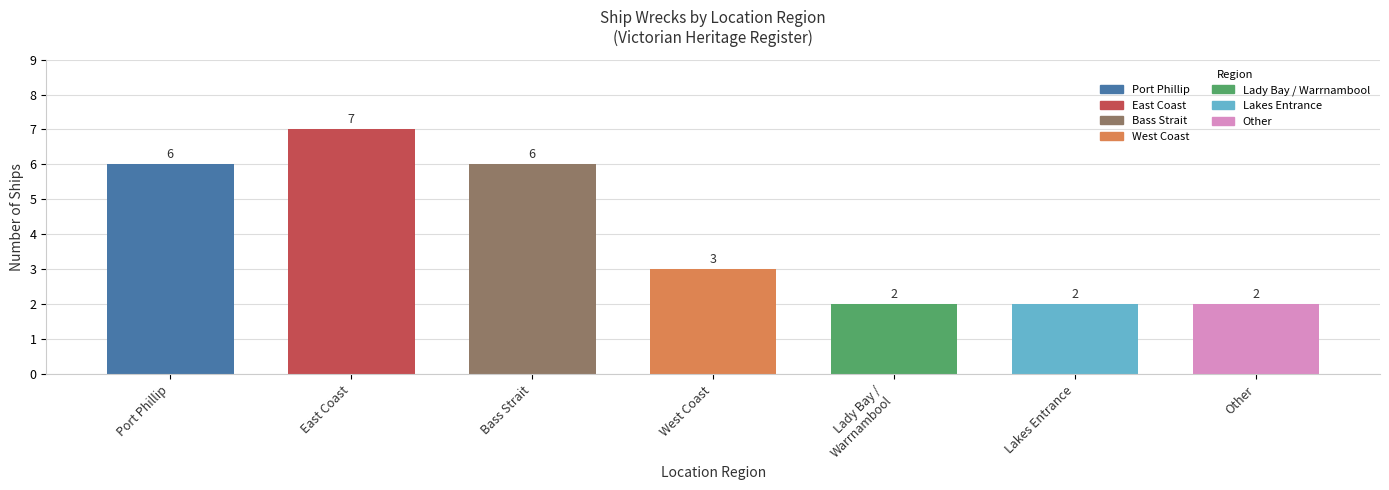

Between Port Phillip and Other, which is larger?

Port Phillip